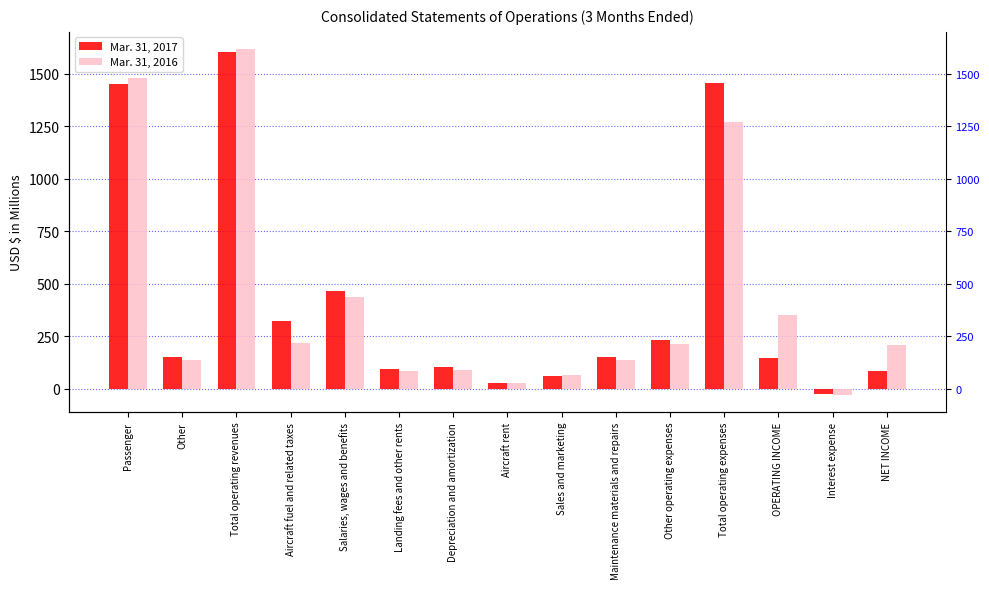

What is the label of the 6th bar from the left?

Landing fees and other rents